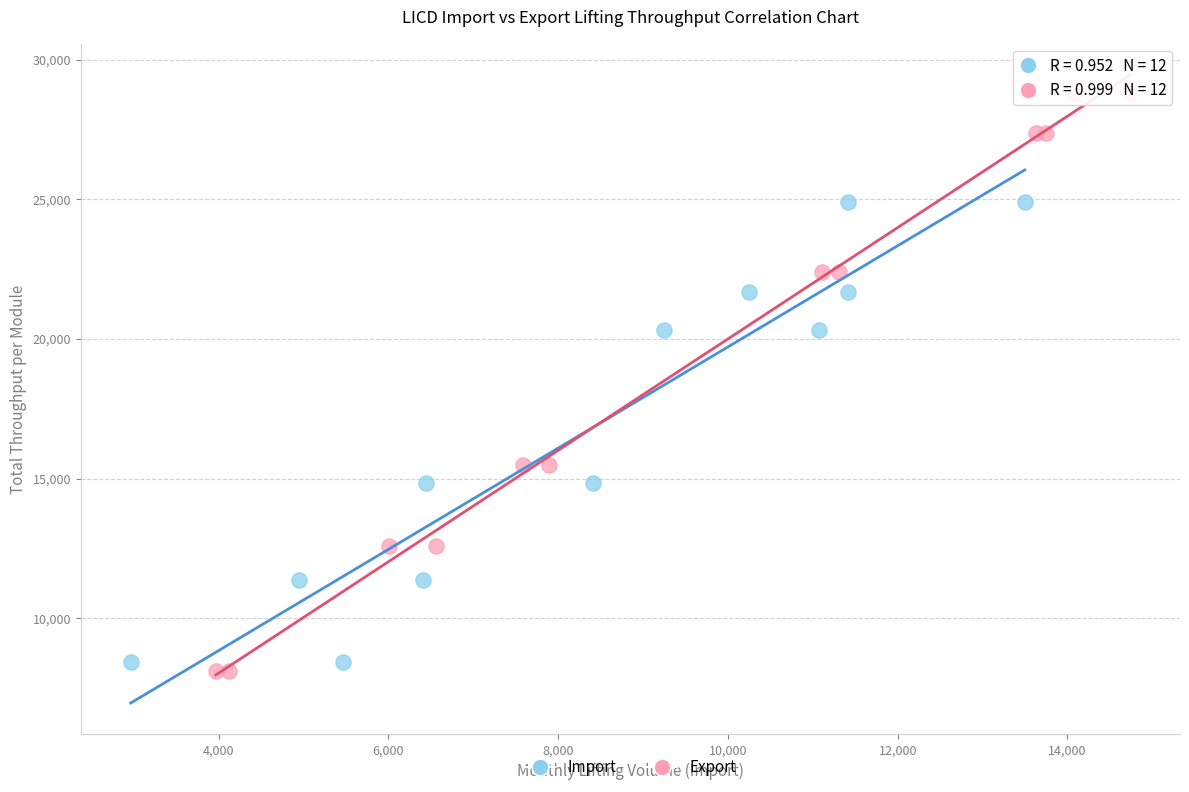

Which series has the largest Y range (max minus min)?

Export